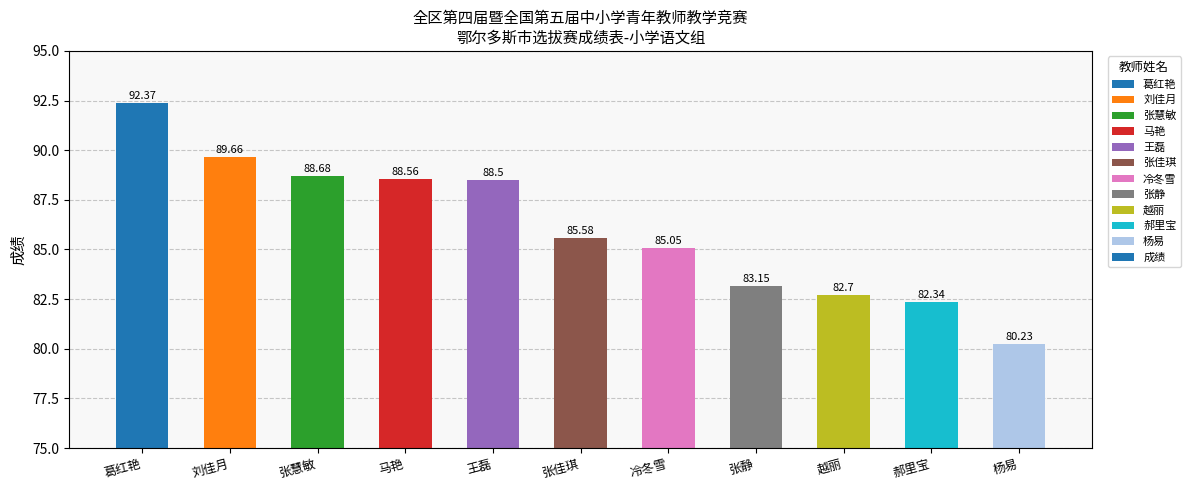

What is the change in value from 刘佳月 to 王磊?

-1.2